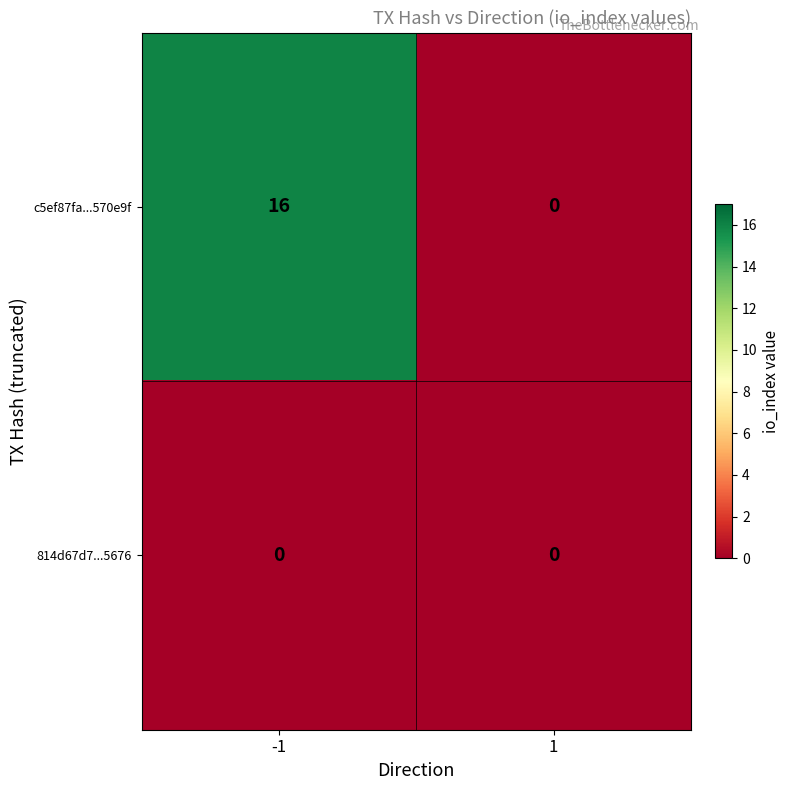

What is the difference between the maximum and minimum values in the c5ef87fa...570e9f series?

16